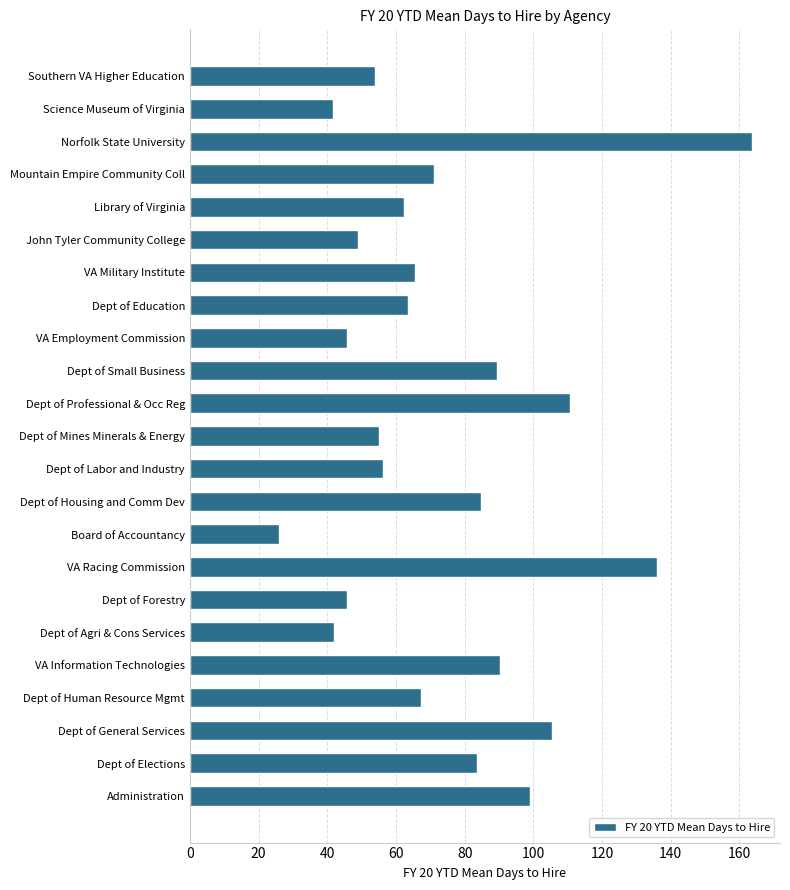

Between Dept of Elections and Dept of Labor and Industry, which is larger?

Dept of Elections